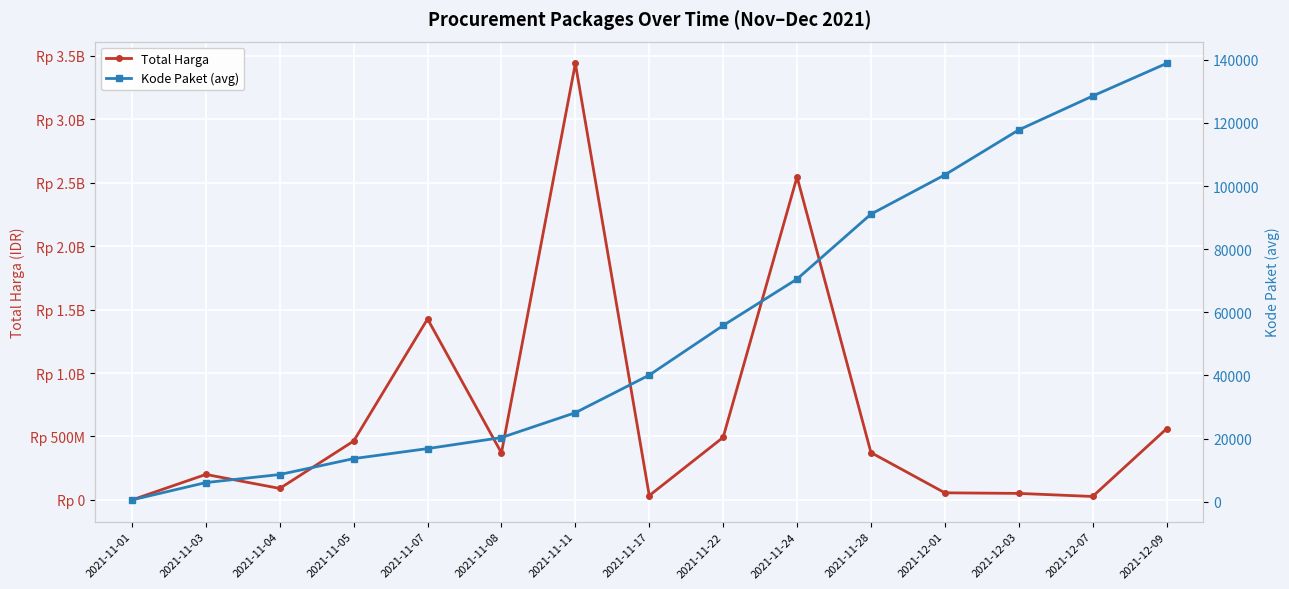

What is the label of the 4th point from the left?

2021-11-05